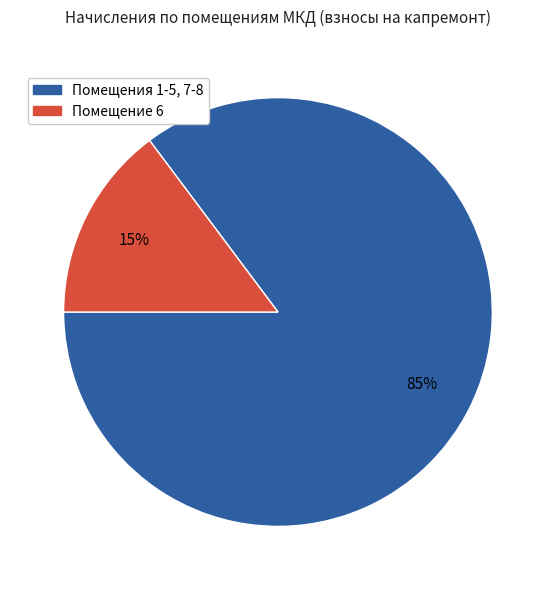

Does any single category account for the majority?

Yes